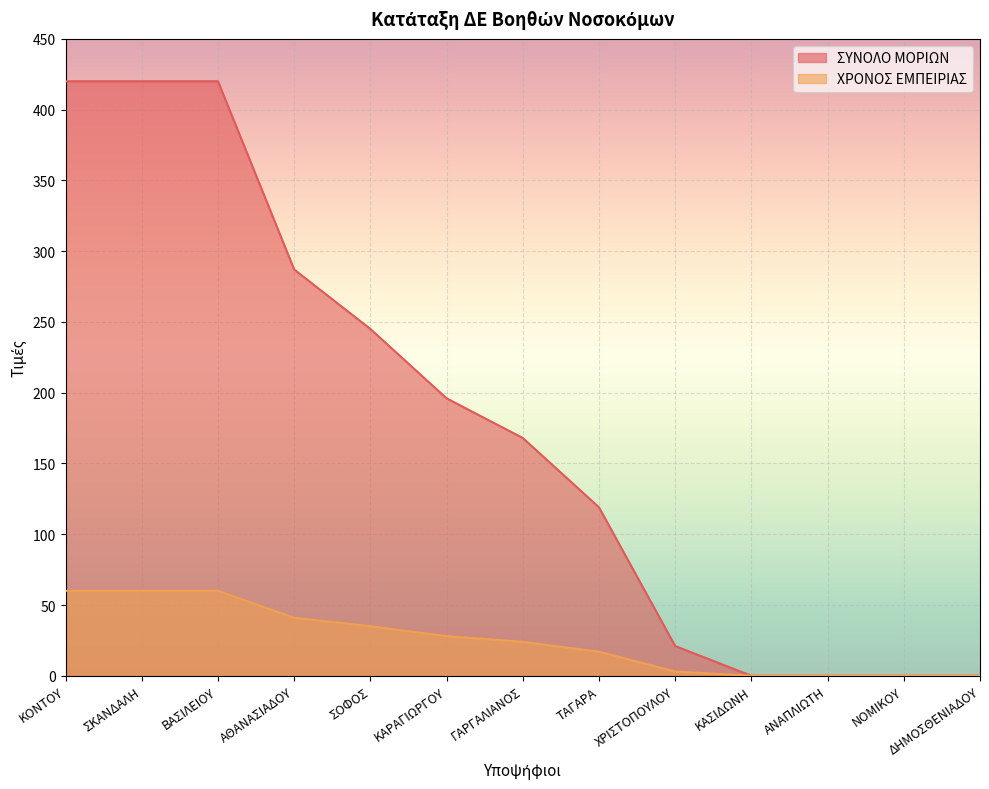

What is the difference between the maximum and minimum values in the ΣΥΝΟΛΟ ΜΟΡΙΩΝ series?

420